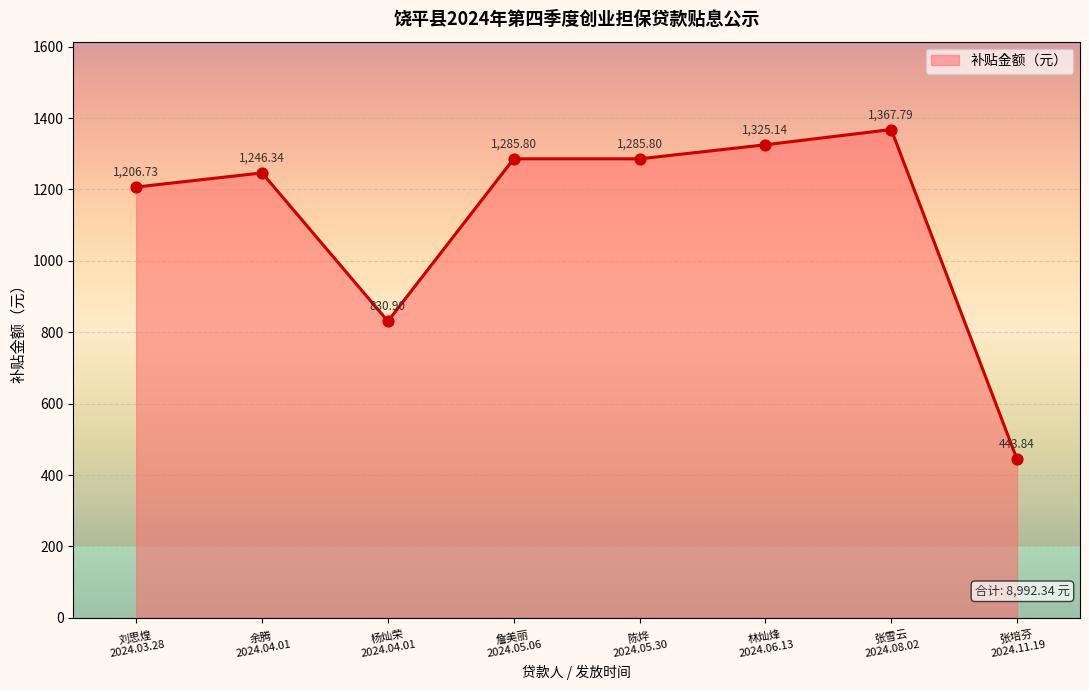

What is the change in value from 杨灿荣
2024.04.01 to 林灿烽
2024.06.13?

+494.2